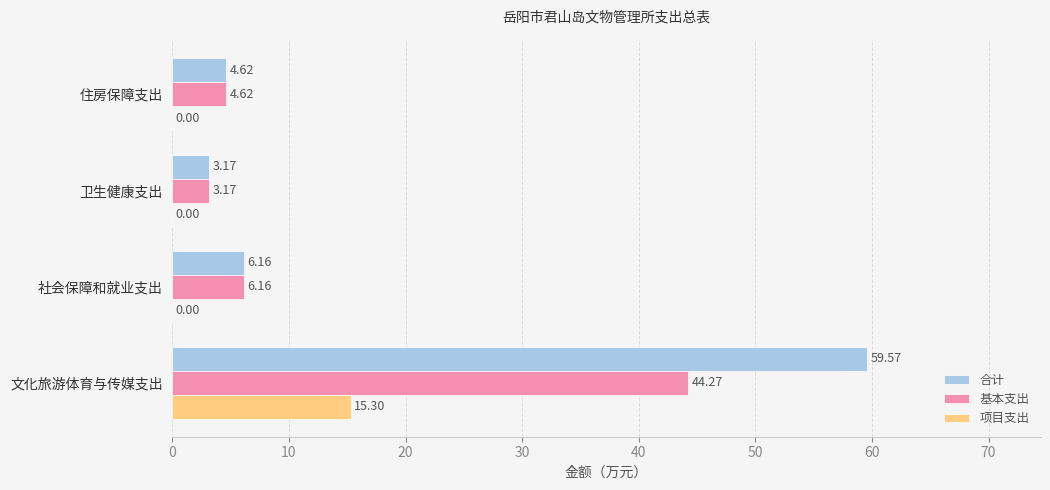

How many data points in 合计 are above 6?

2